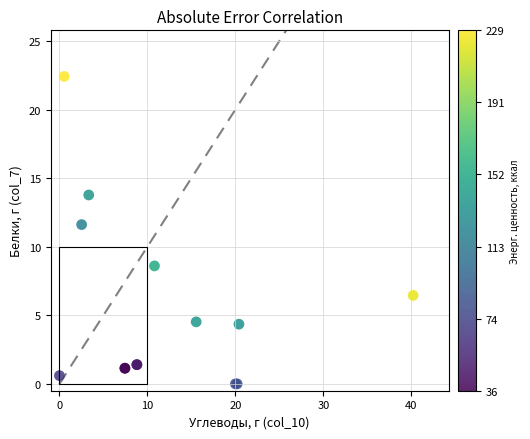

What Y value in the scatter plot is closest to 11?

11.6